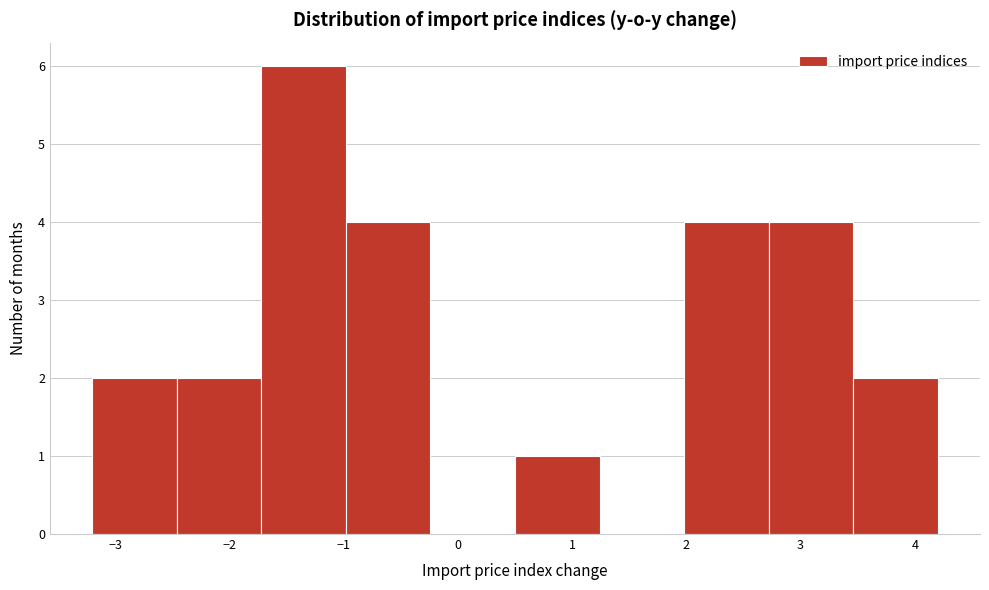

Which range on the x-axis has the tallest bar?

-1.72 to -0.98